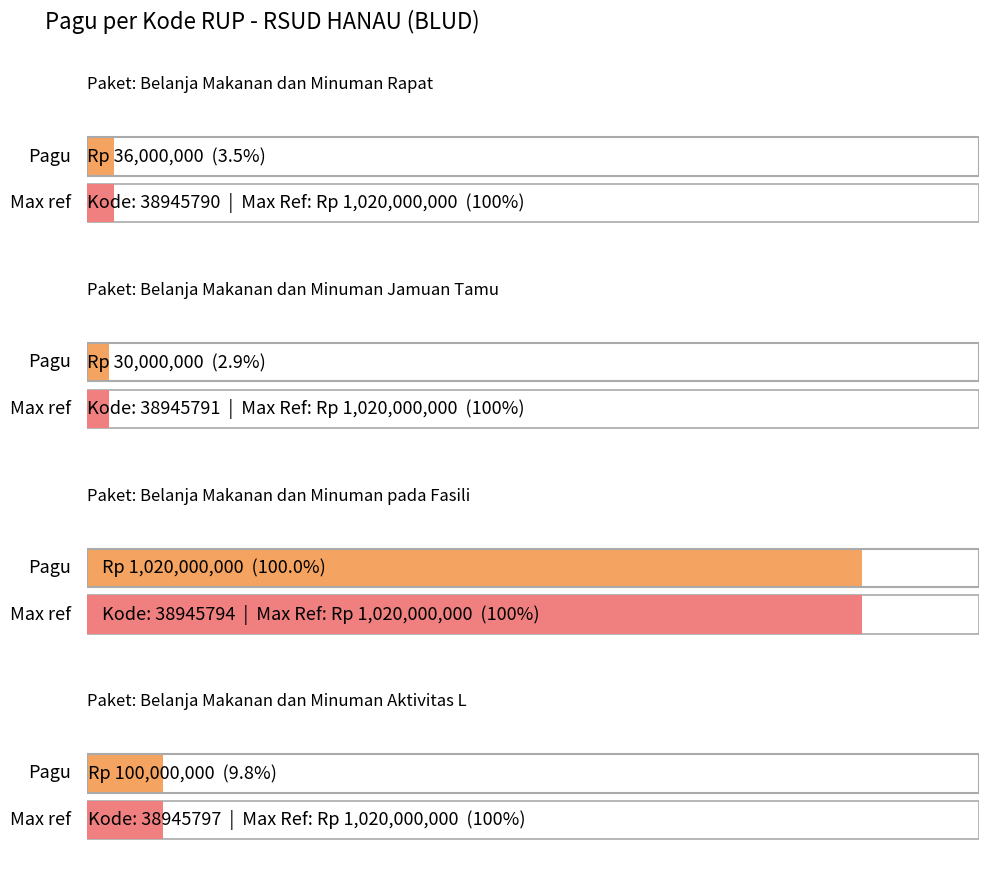

What is the value of the 1st bar from the left?

36000000